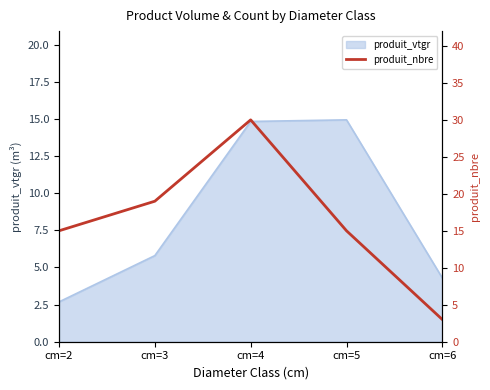

What is the ratio of the value at cm=3 to the value at cm=6?

6.3